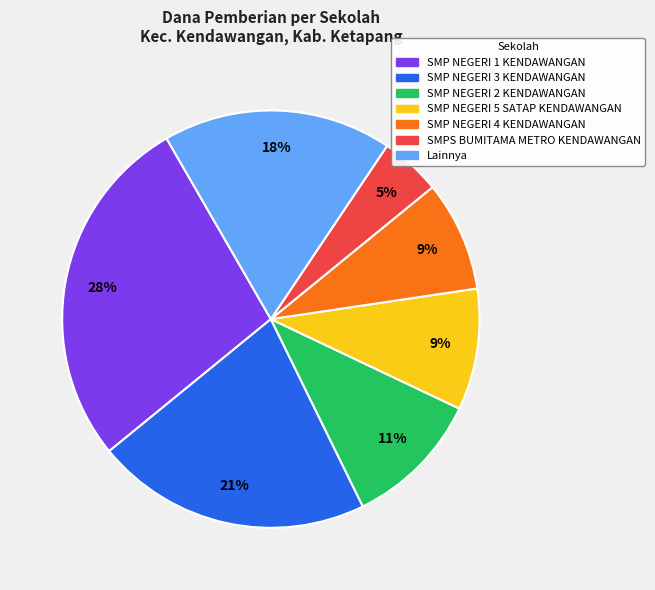

To the nearest percent, what is the average slice percentage?

14%